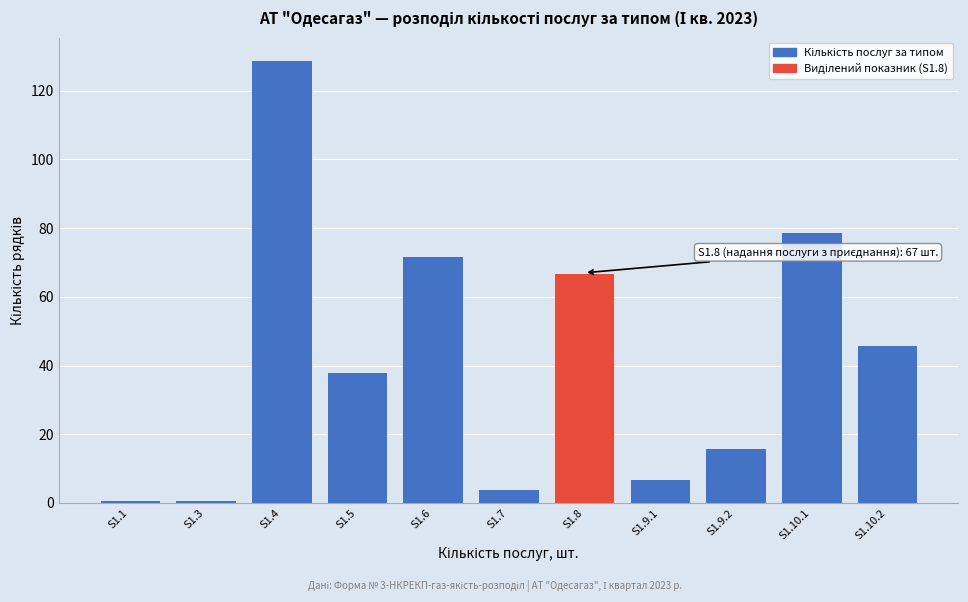

Reading right to left, transcribe all the data shown in this chart.

46	79	16	7	67	4	72	38	129	1	1